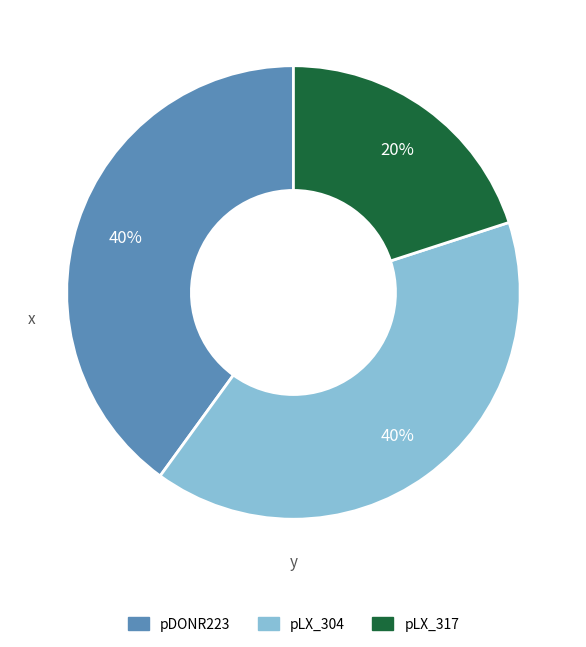

To the nearest percent, what is the combined percentage of pLX_317 and pDONR223?

60%